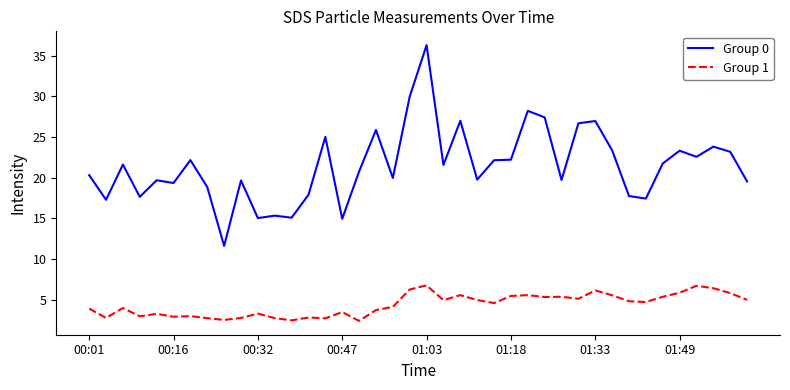

What is the maximum value for Group 0?

36.3